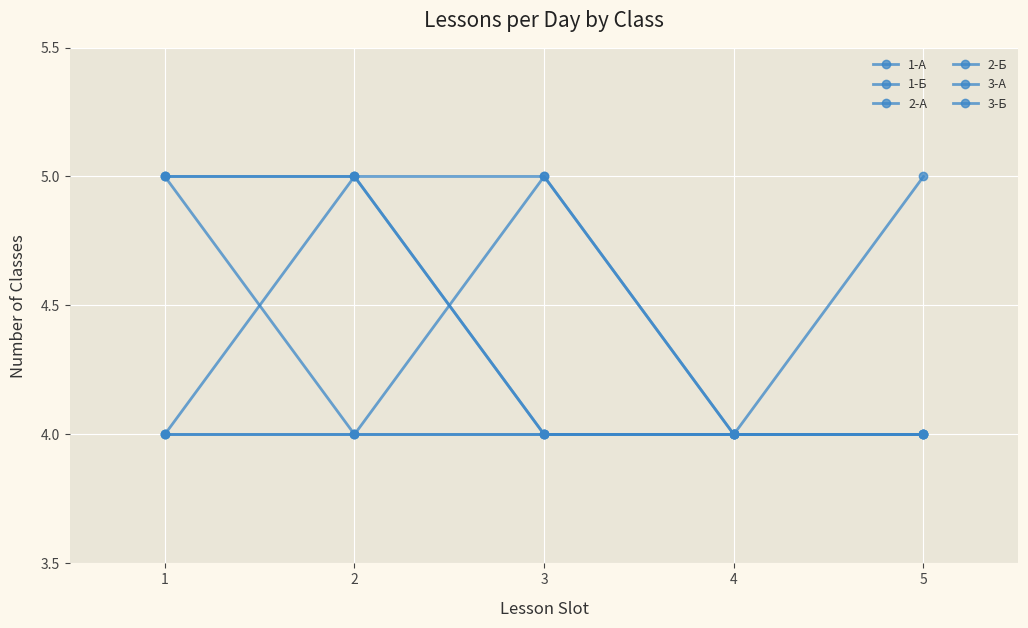

Is this an area chart (filled region under the line)?

No